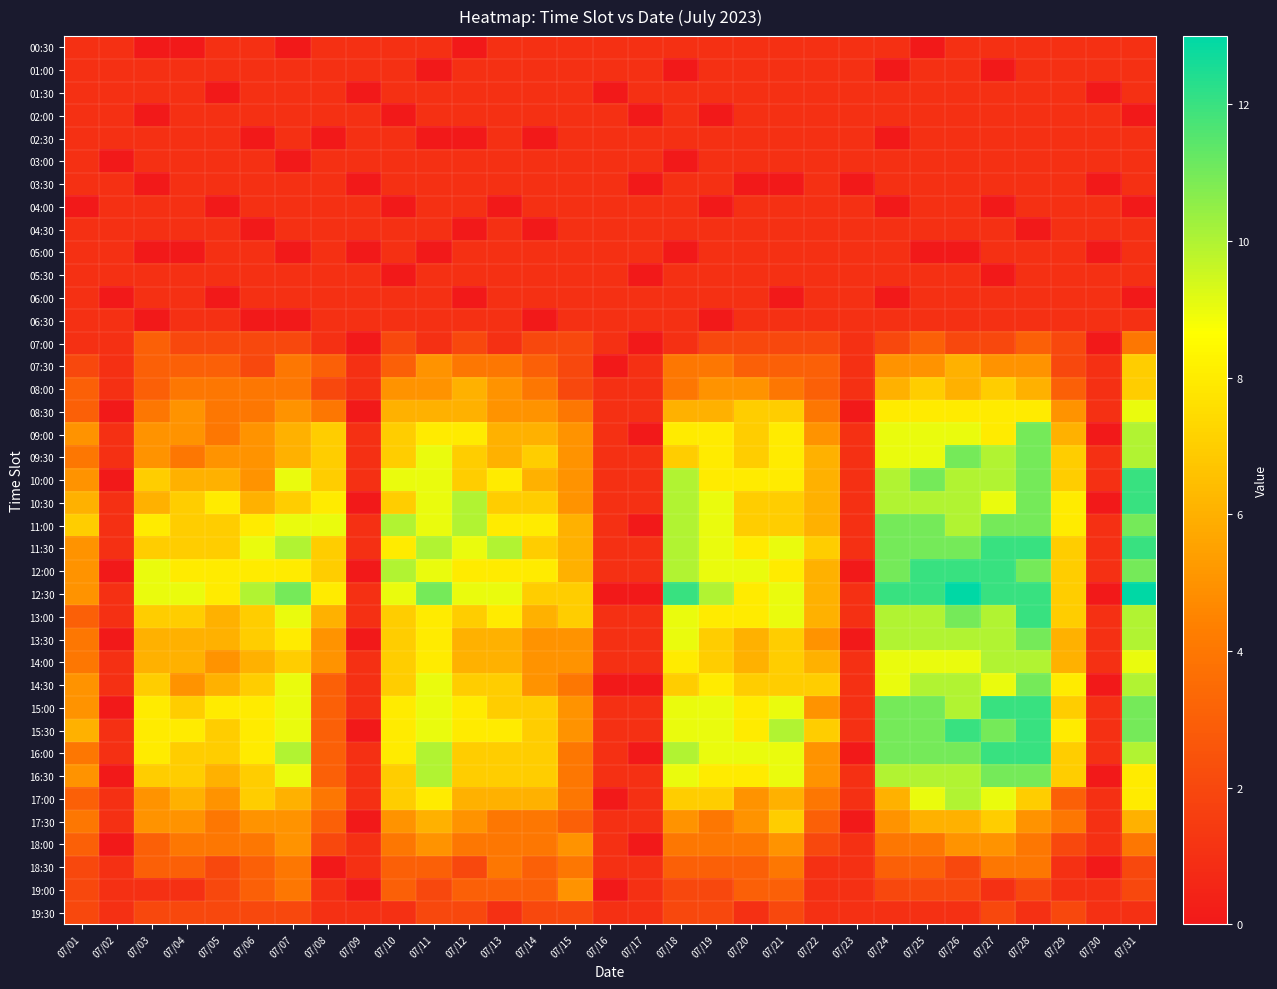

Rank the series at 07/06 from highest to lowest value.

12:30, 11:30, 11:00, 12:00, 15:00, 15:30, 16:00, 13:00, 13:30, 14:30, 16:30, 17:00, 10:30, 14:00, 09:00, 09:30, 10:00, 17:30, 08:00, 08:30, 18:00, 18:30, 19:00, 07:00, 07:30, 19:30, 00:30, 01:00, 01:30, 02:00, 03:00, 03:30, 04:00, 05:00, 05:30, 06:00, 02:30, 04:30, 06:30